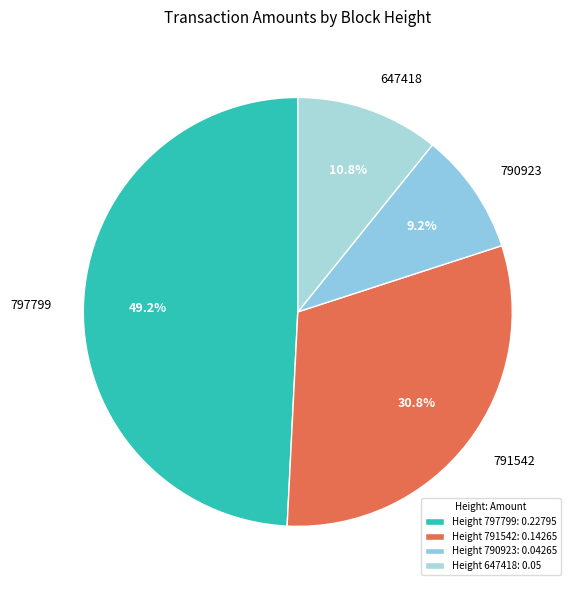

Rank the categories by value from lowest to highest.

Height 790923: 0.04265, Height 647418: 0.05, Height 791542: 0.14265, Height 797799: 0.22795